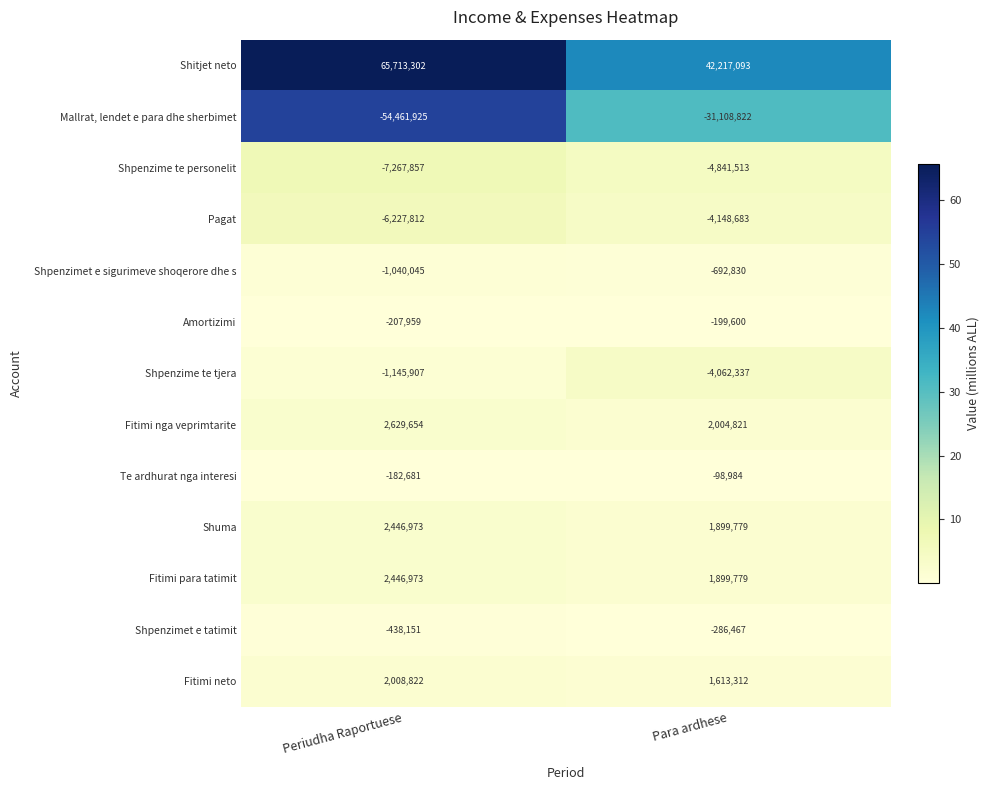

Reading left to right, what are all the values shown in this chart?

Shitjet neto: Periudha Raportuese=65713302	Para ardhese=42217093
Mallrat, lendet e para dhe sherbimet: Periudha Raportuese=-54461925	Para ardhese=-31108822
Shpenzime te personelit: Periudha Raportuese=-7267857	Para ardhese=-4841513
Pagat: Periudha Raportuese=-6227812	Para ardhese=-4148683
Shpenzimet e sigurimeve shoqerore dhe s: Periudha Raportuese=-1040045	Para ardhese=-692830
Amortizimi: Periudha Raportuese=-207959	Para ardhese=-199600
Shpenzime te tjera: Periudha Raportuese=-1145907	Para ardhese=-4062337
Fitimi nga veprimtarite: Periudha Raportuese=2629654	Para ardhese=2004821
Te ardhurat nga interesi: Periudha Raportuese=-182681	Para ardhese=-98984
Shuma: Periudha Raportuese=2446973	Para ardhese=1899779
Fitimi para tatimit: Periudha Raportuese=2446973	Para ardhese=1899779
Shpenzimet e tatimit: Periudha Raportuese=-438151	Para ardhese=-286467
Fitimi neto: Periudha Raportuese=2008822	Para ardhese=1613312